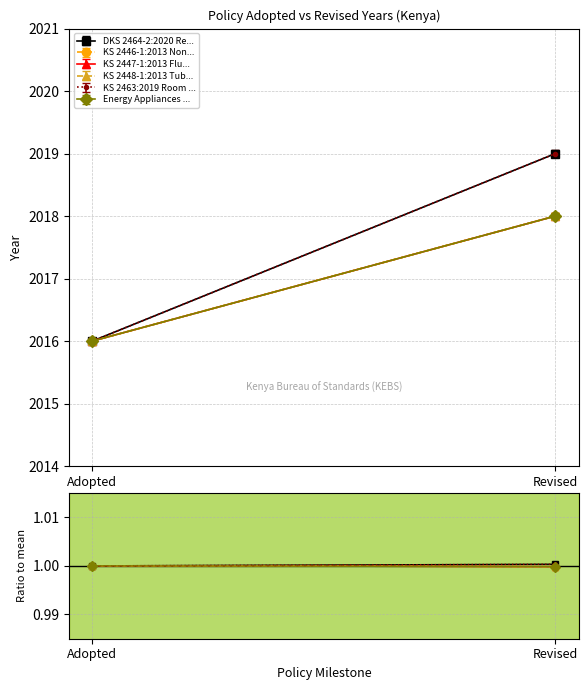

What is the maximum value for Energy Appliances ?

1.0